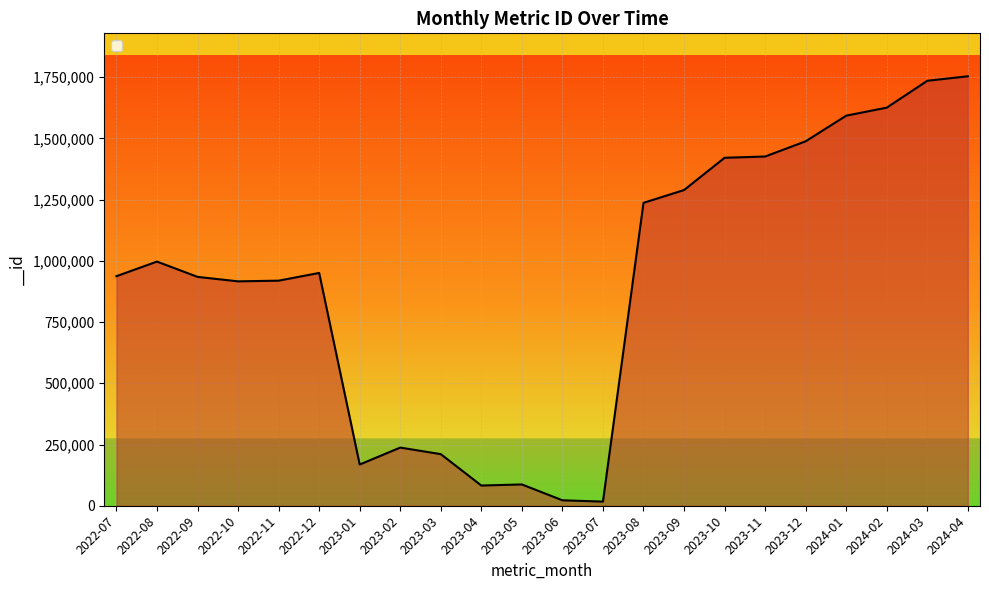

What is the greatest value displayed?

1753289